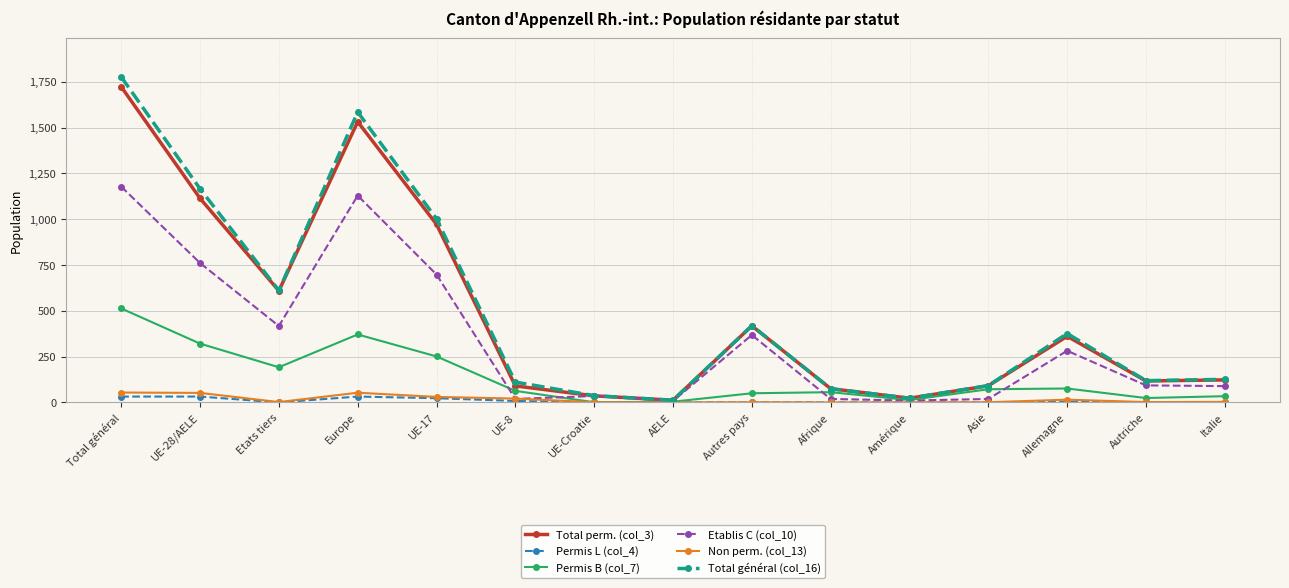

What is the sum of all Total perm. (col_3) values?

7296